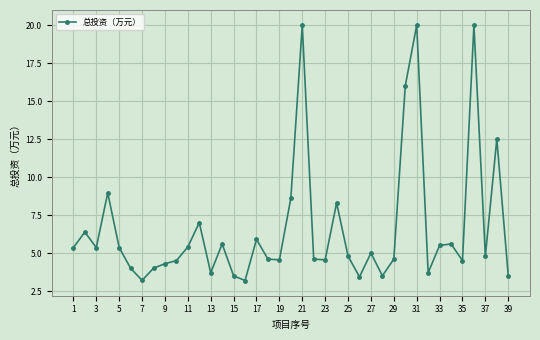

True or false: the data has more than 1 interior local peaks.

True